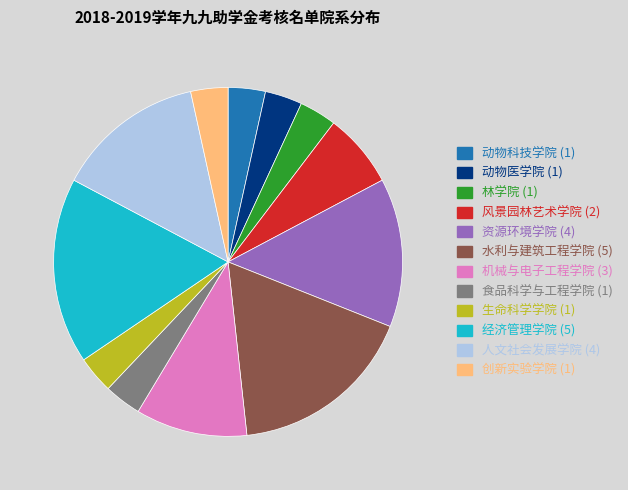

How many slices are in this pie chart?

12